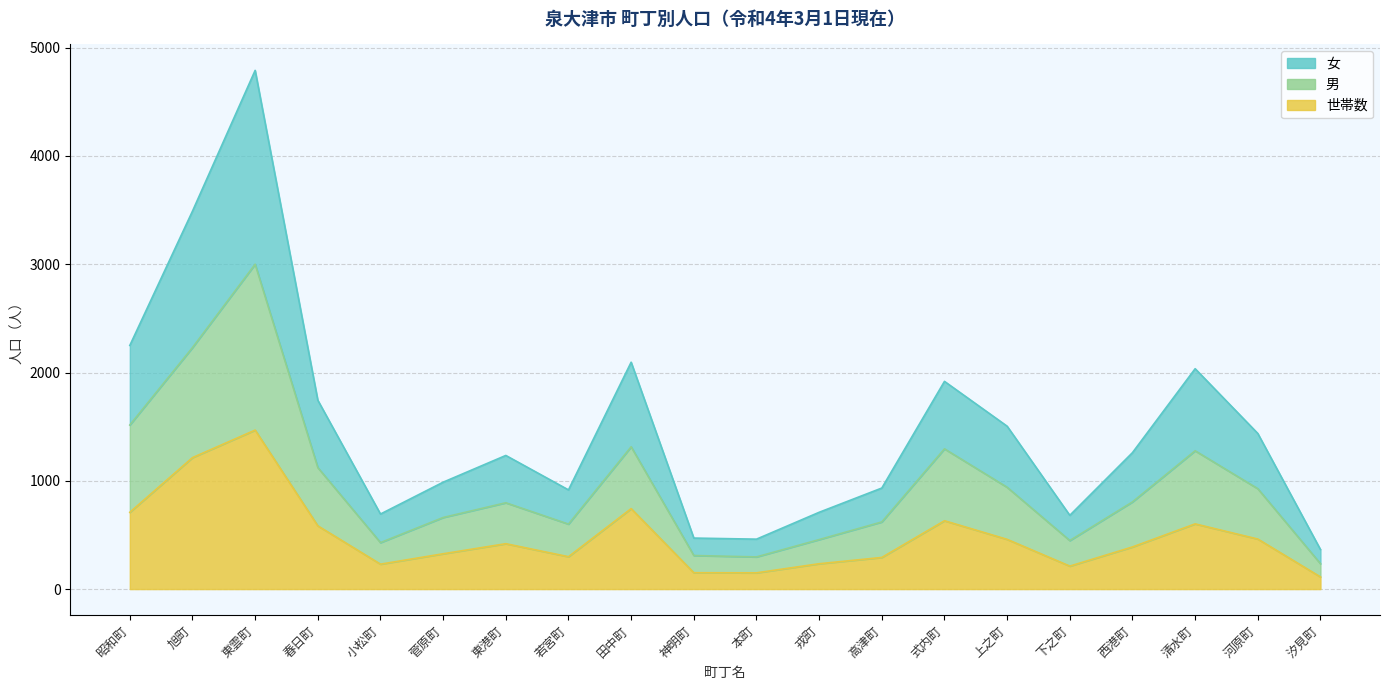

At which label does 男 reach its minimum?

汐見町